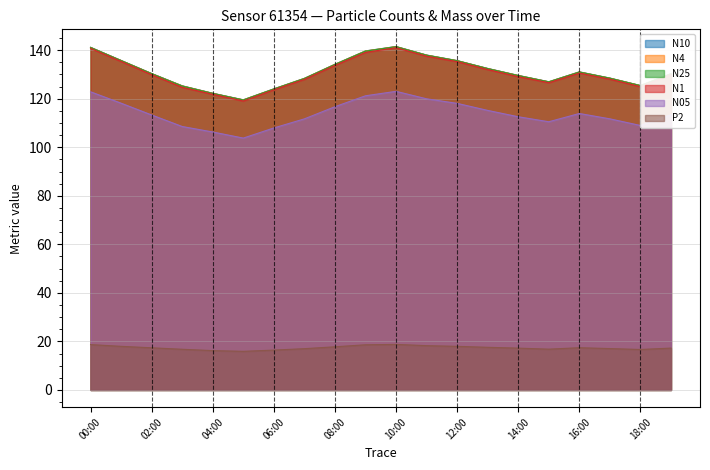

What is the difference between the highest and lowest values at 17:00?

111.4